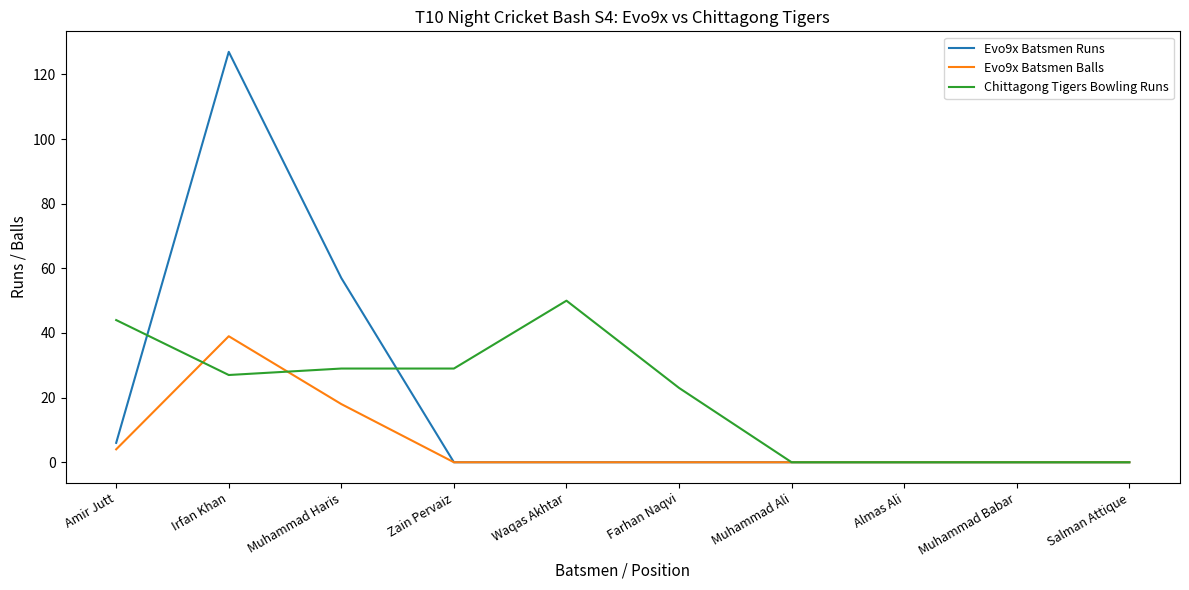

What is the maximum value for Evo9x Batsmen Runs?

127